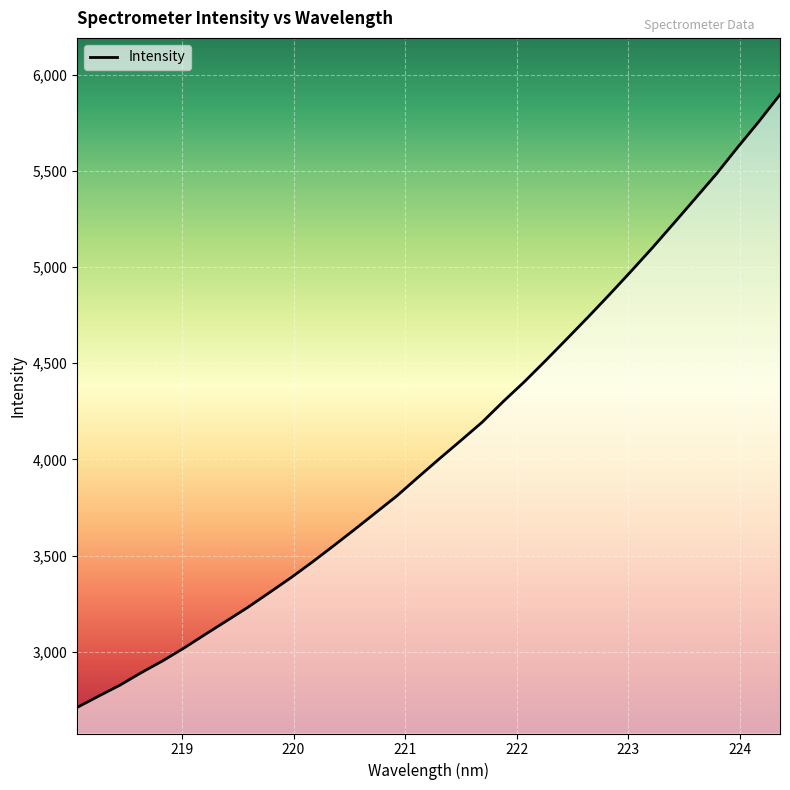

What is the difference between the maximum and minimum values?

3186.2